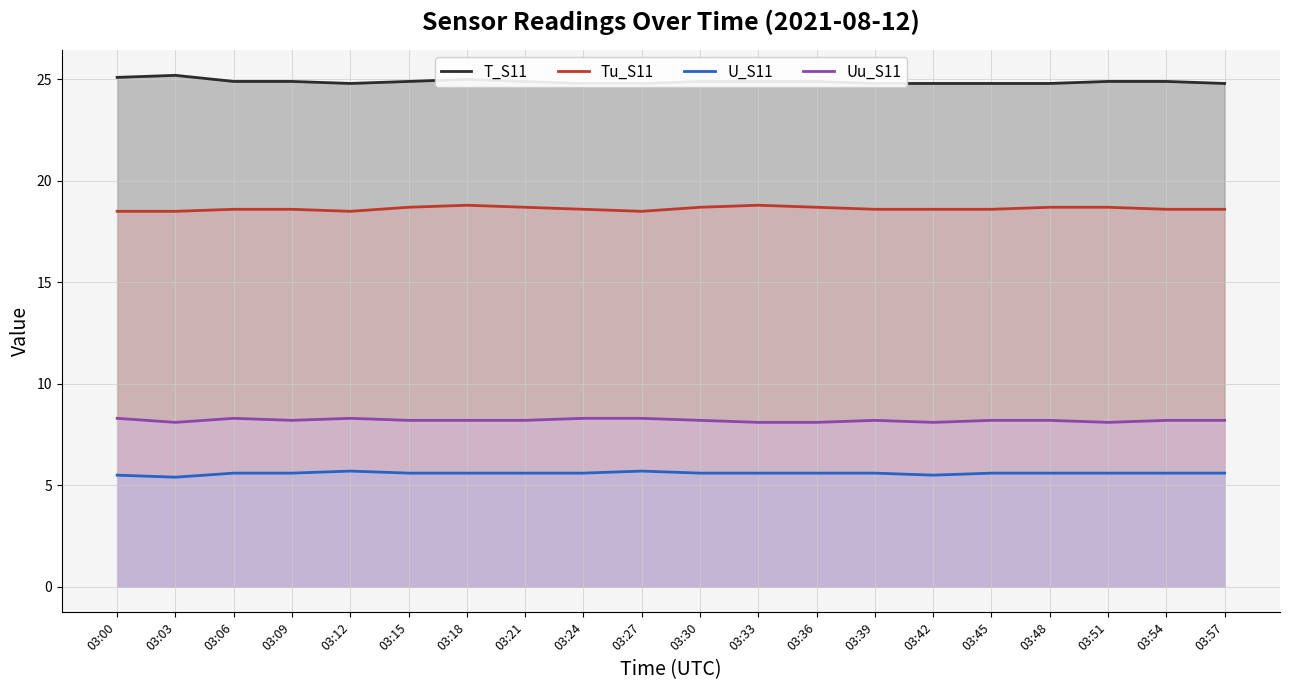

What is the approximate value of U_S11 at 03:03?

5.4